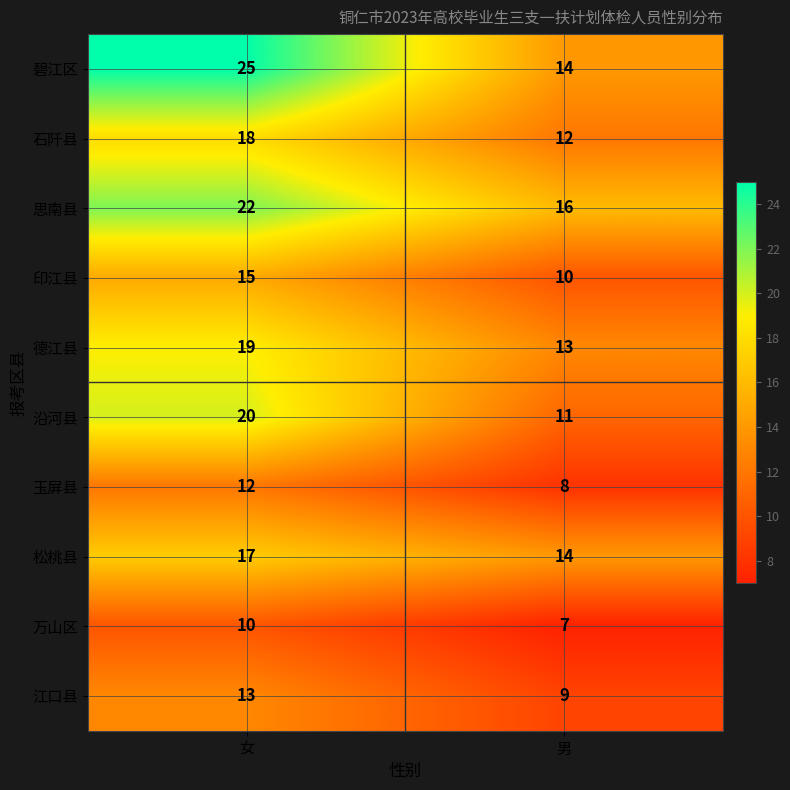

What is the sum of the 碧江区 values at 男 and 女?

39